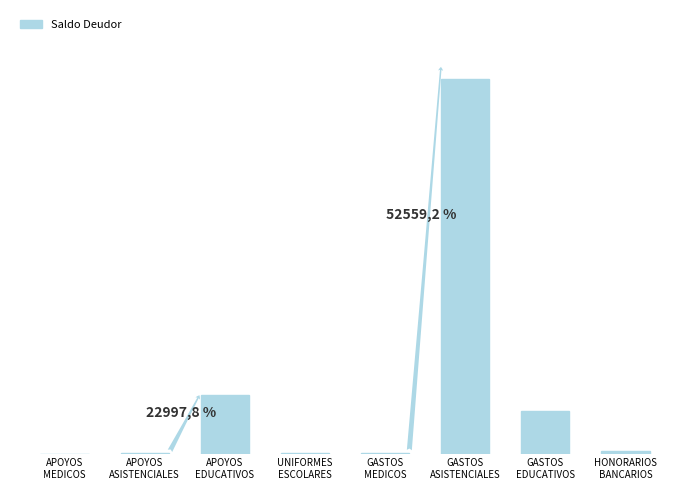

What position from the right is GASTOS
MEDICOS?

4